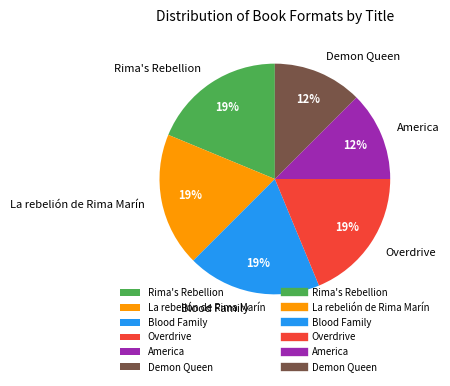

Which has a higher value, La rebelión de Rima Marín or Demon Queen?

La rebelión de Rima Marín